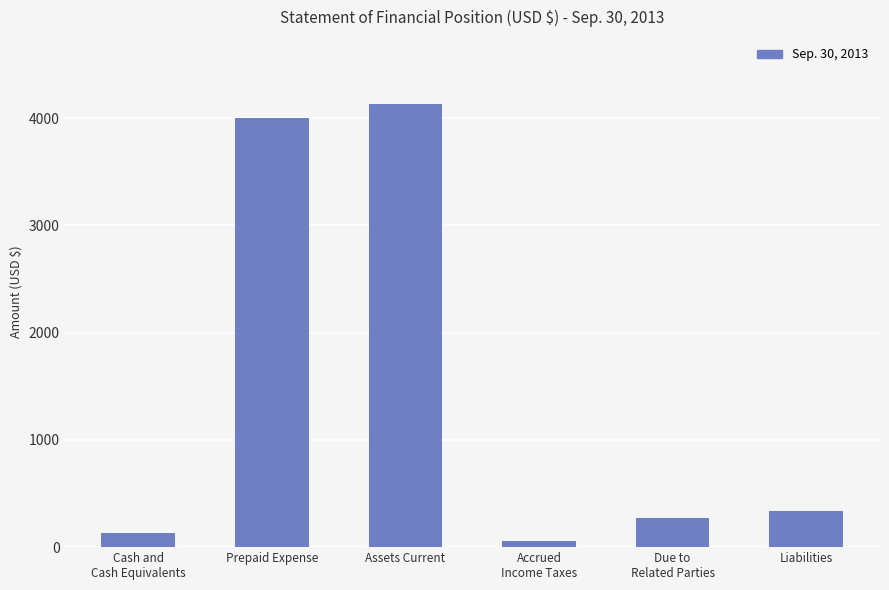

The value at Assets Current is 6828. True or false?

False